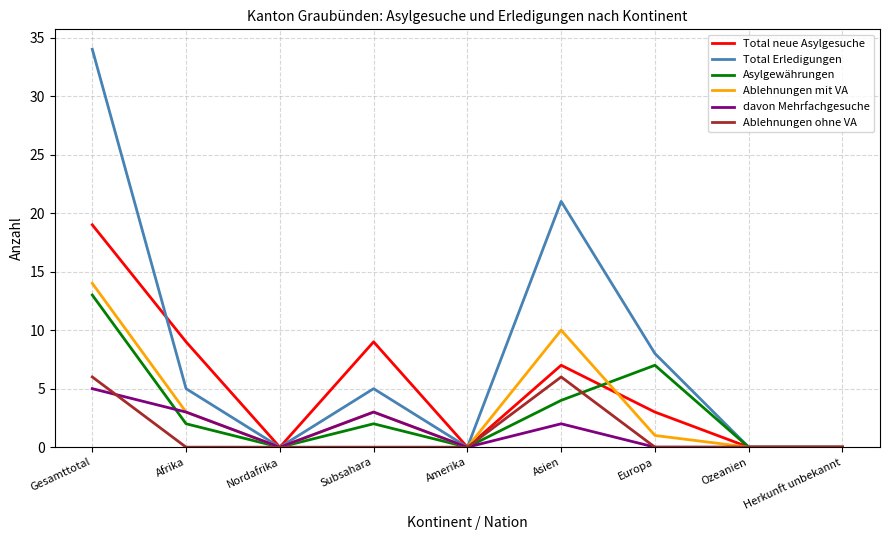

Which series has the largest range (max minus min)?

Total Erledigungen